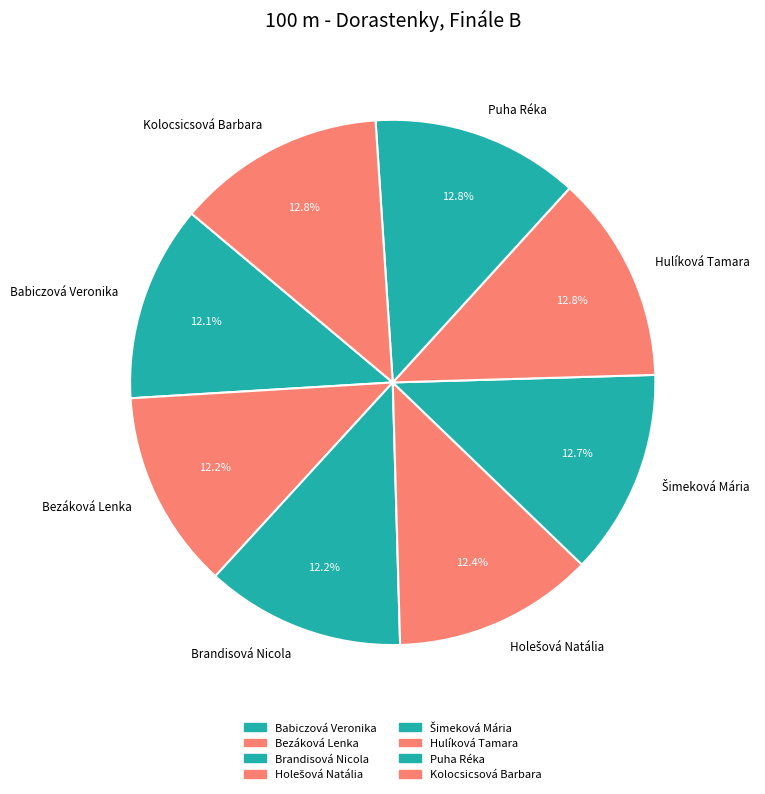

The Hulíková Tamara slice represents 26% of the pie. True or false?

False